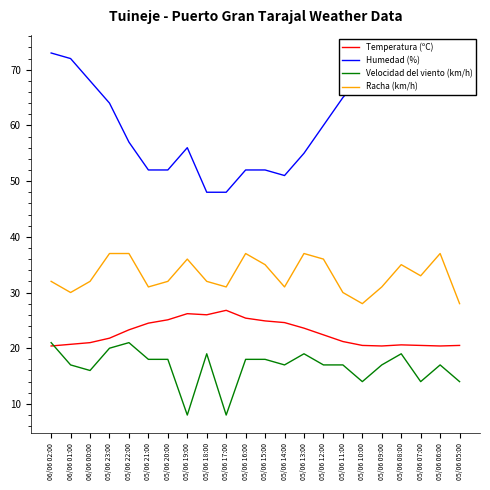

At which category does the chart reach its peak across all series?

06/06 02:00